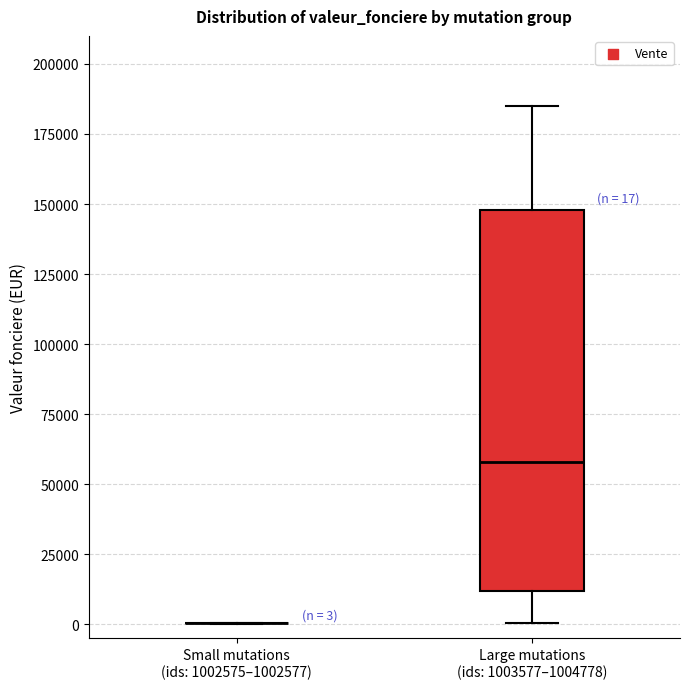

Comparing the boxes themselves (not the whiskers), which one is the tallest?

Large mutations (ids: 1003577–1004778)